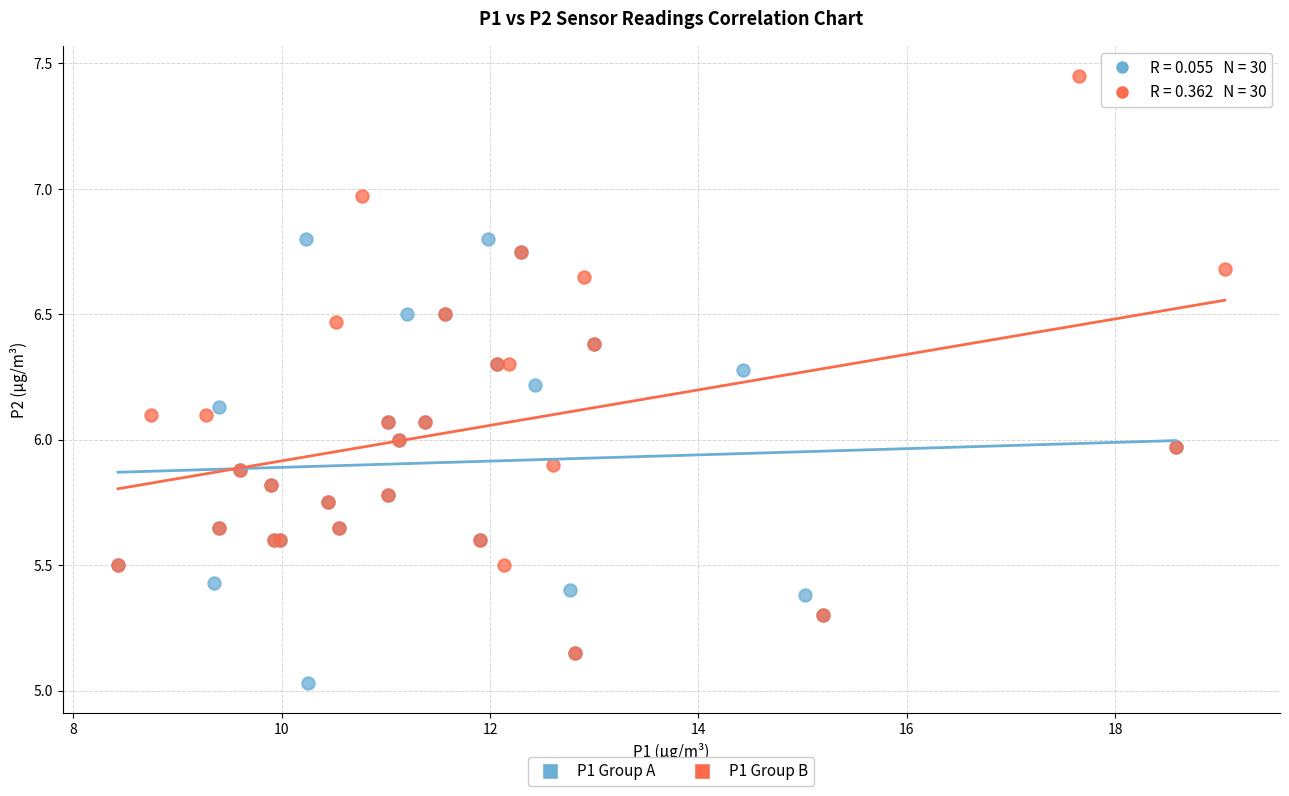

Which series reaches the maximum Y coordinate?

P1 Group B